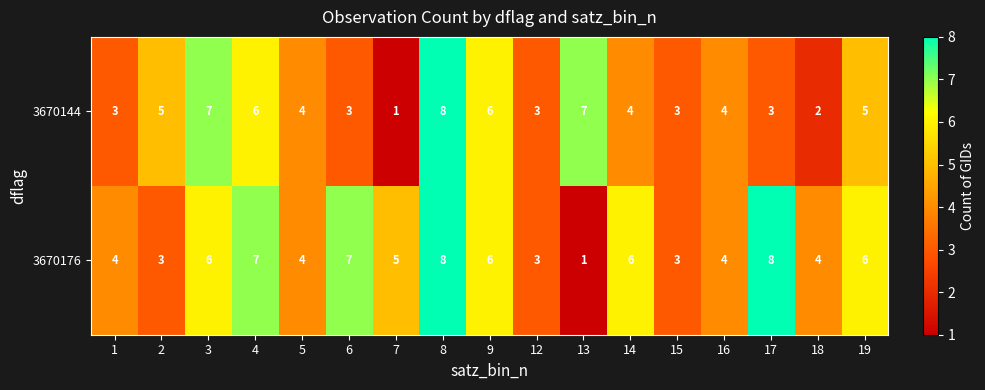

Which series has the largest total across all categories?

3670176